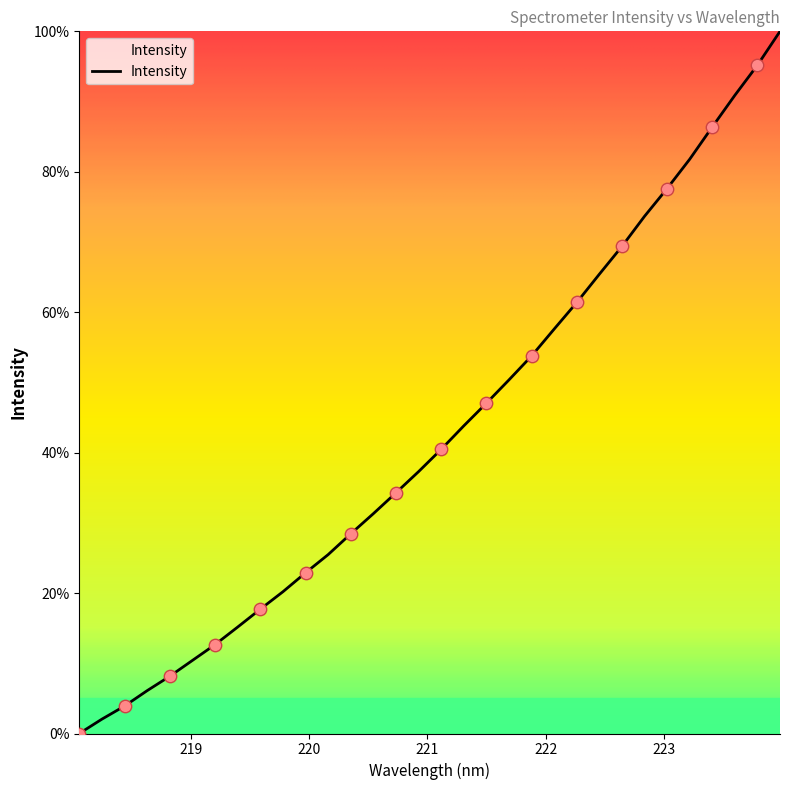

What is the maximum value shown in the chart?

100.0